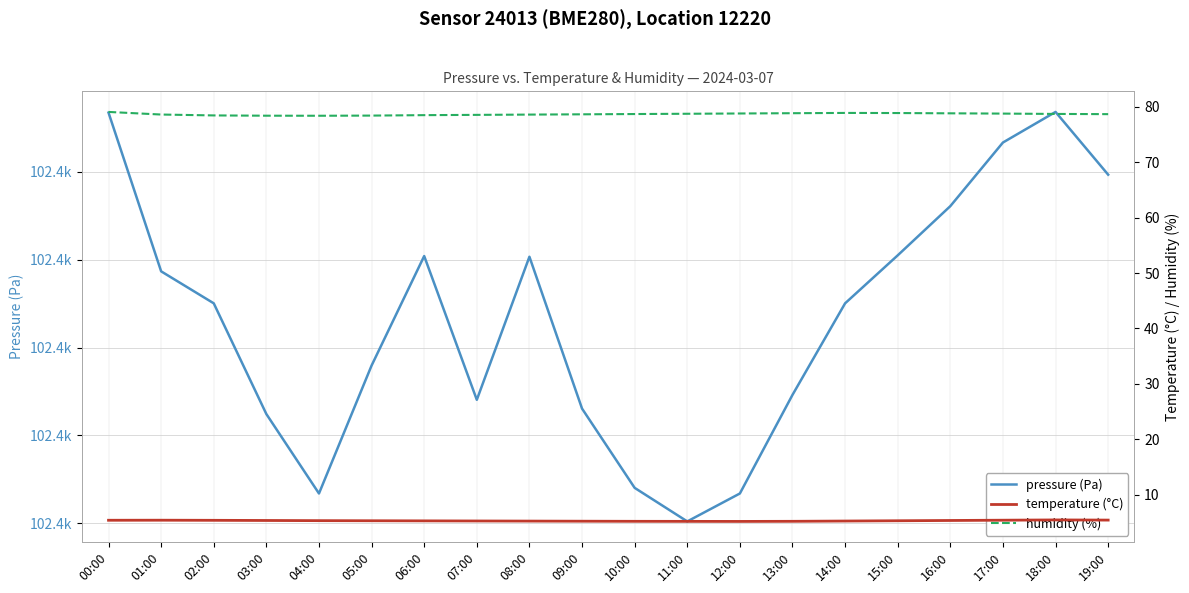

True or false: temperature (°C) and humidity (%) cross at least once.

False